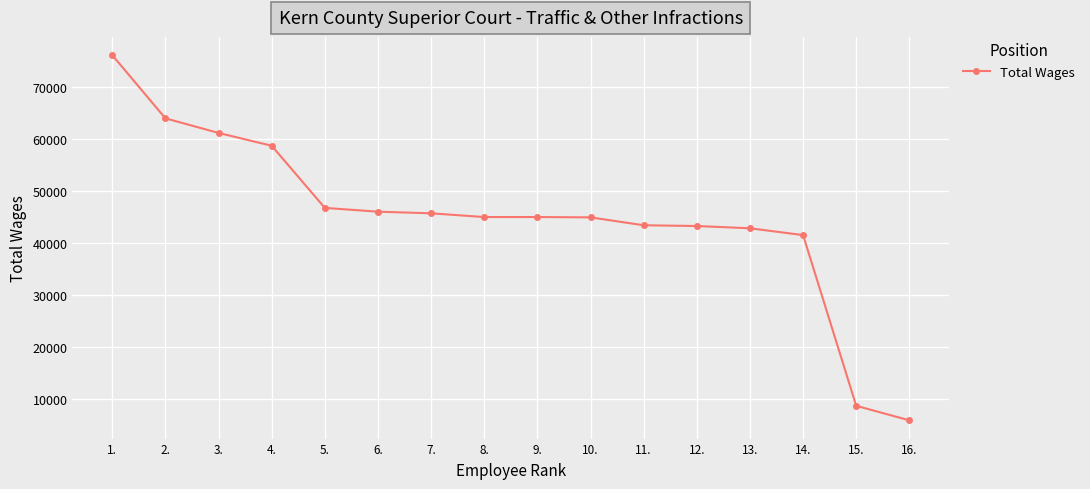

What is the change in value from 14. to 15.?

-32862